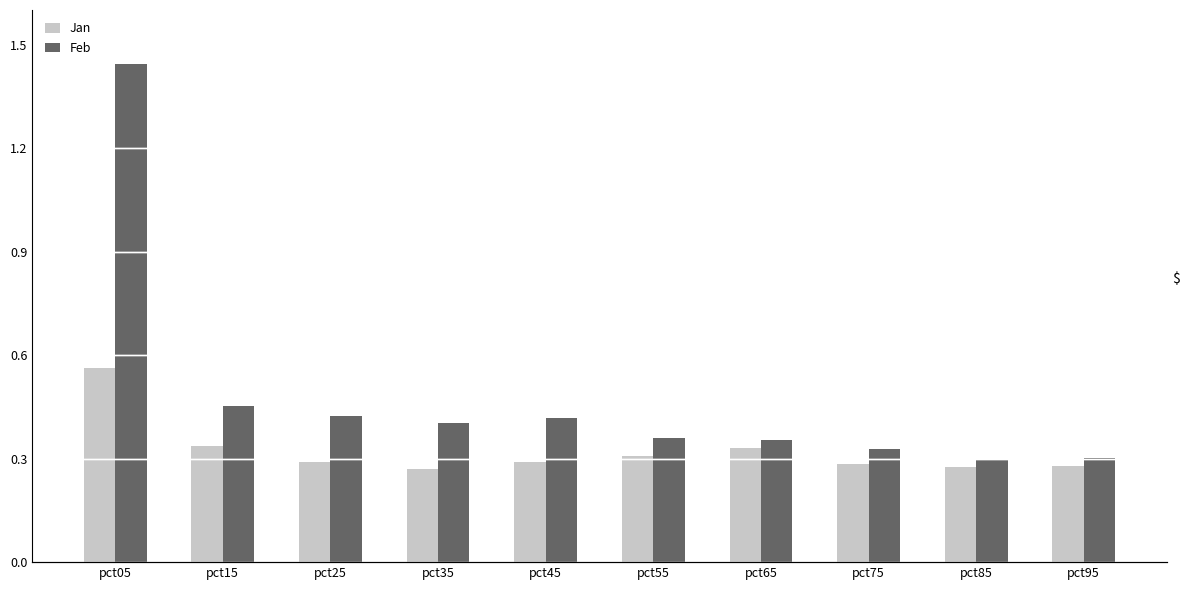

At which label does Feb reach its minimum?

pct85